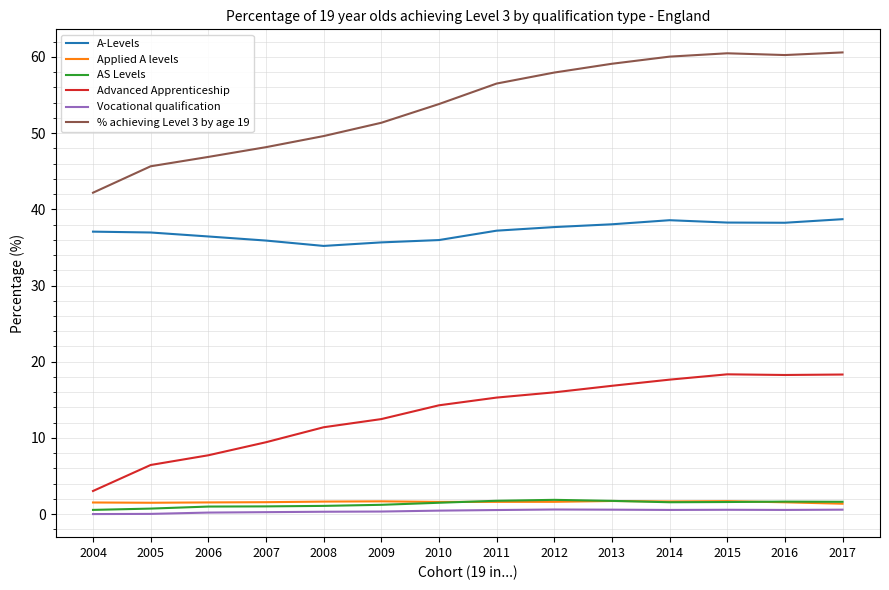

What is the maximum value shown in the chart?

60.6